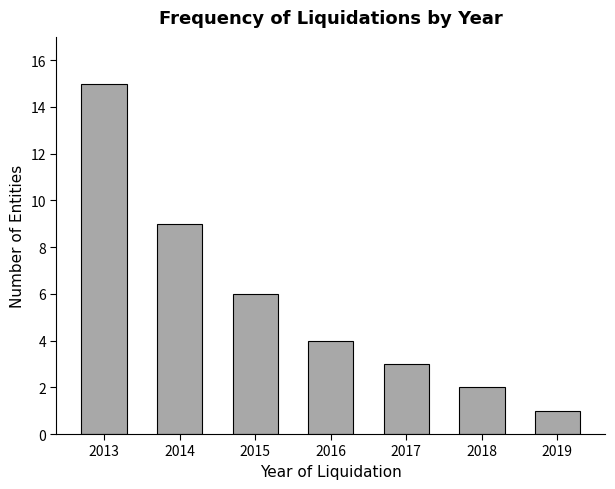

Rank the categories by value from highest to lowest.

2013, 2014, 2015, 2016, 2017, 2018, 2019